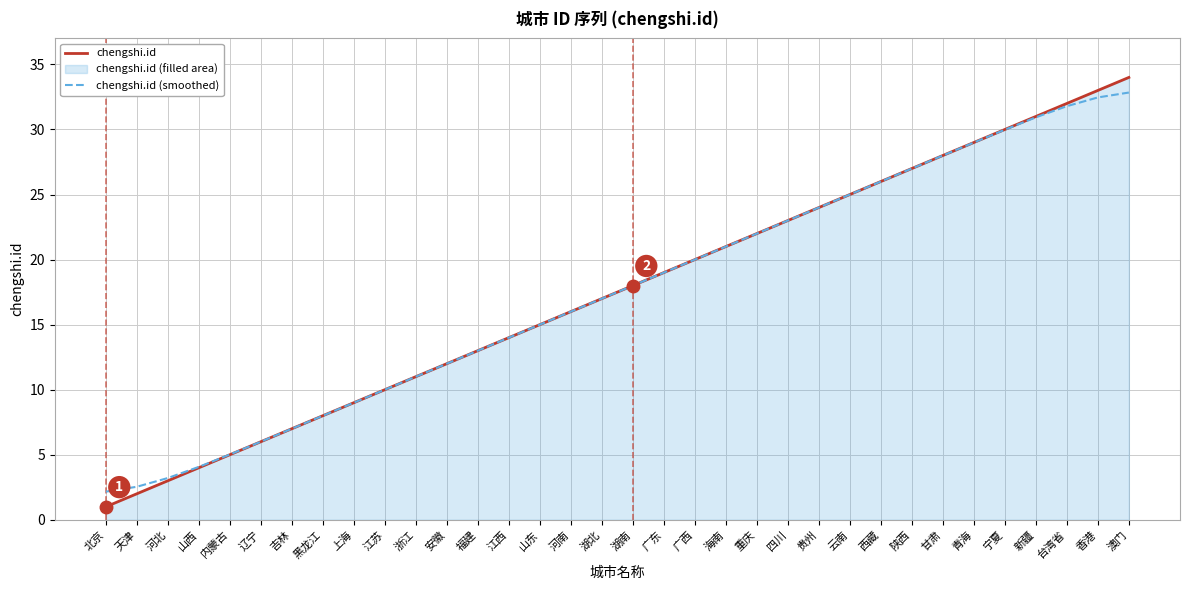

Which label corresponds to the smallest value in the chart?

北京